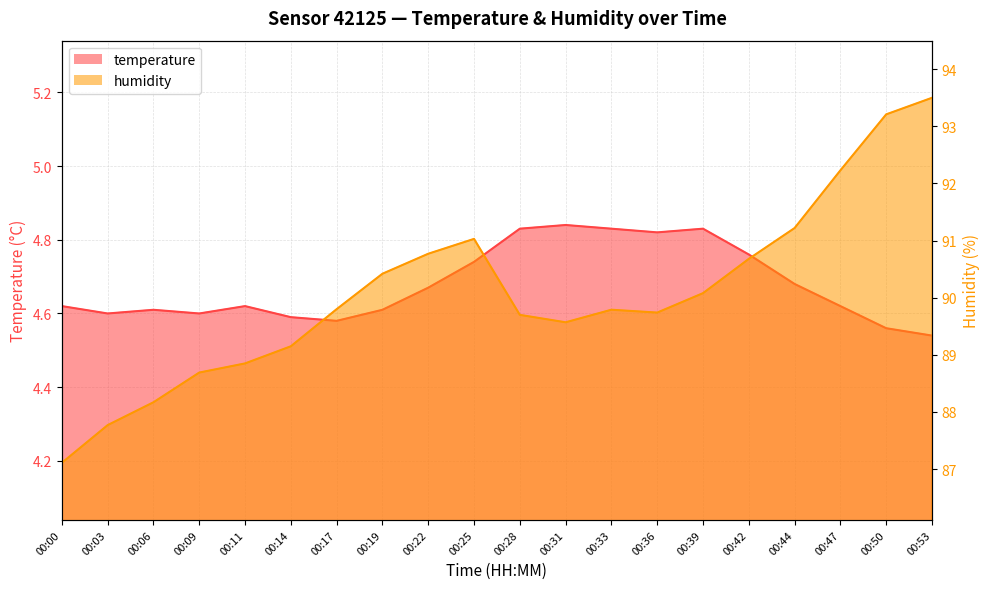

Is the value of temperature at 00:39 greater than the value of humidity at 00:28?

No